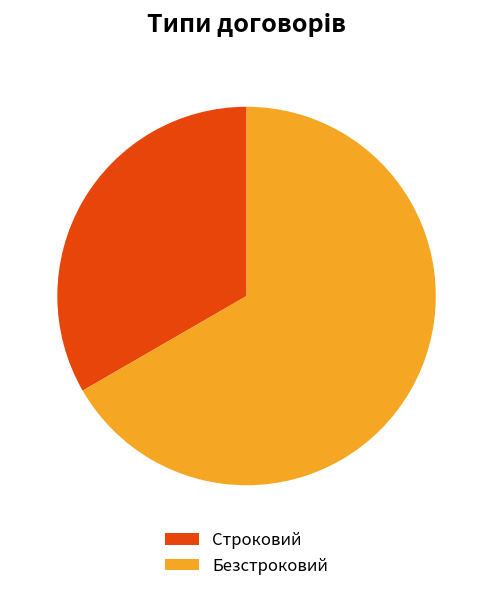

Approximately how many times larger is the value at Безстроковий compared to Строковий?

2.0